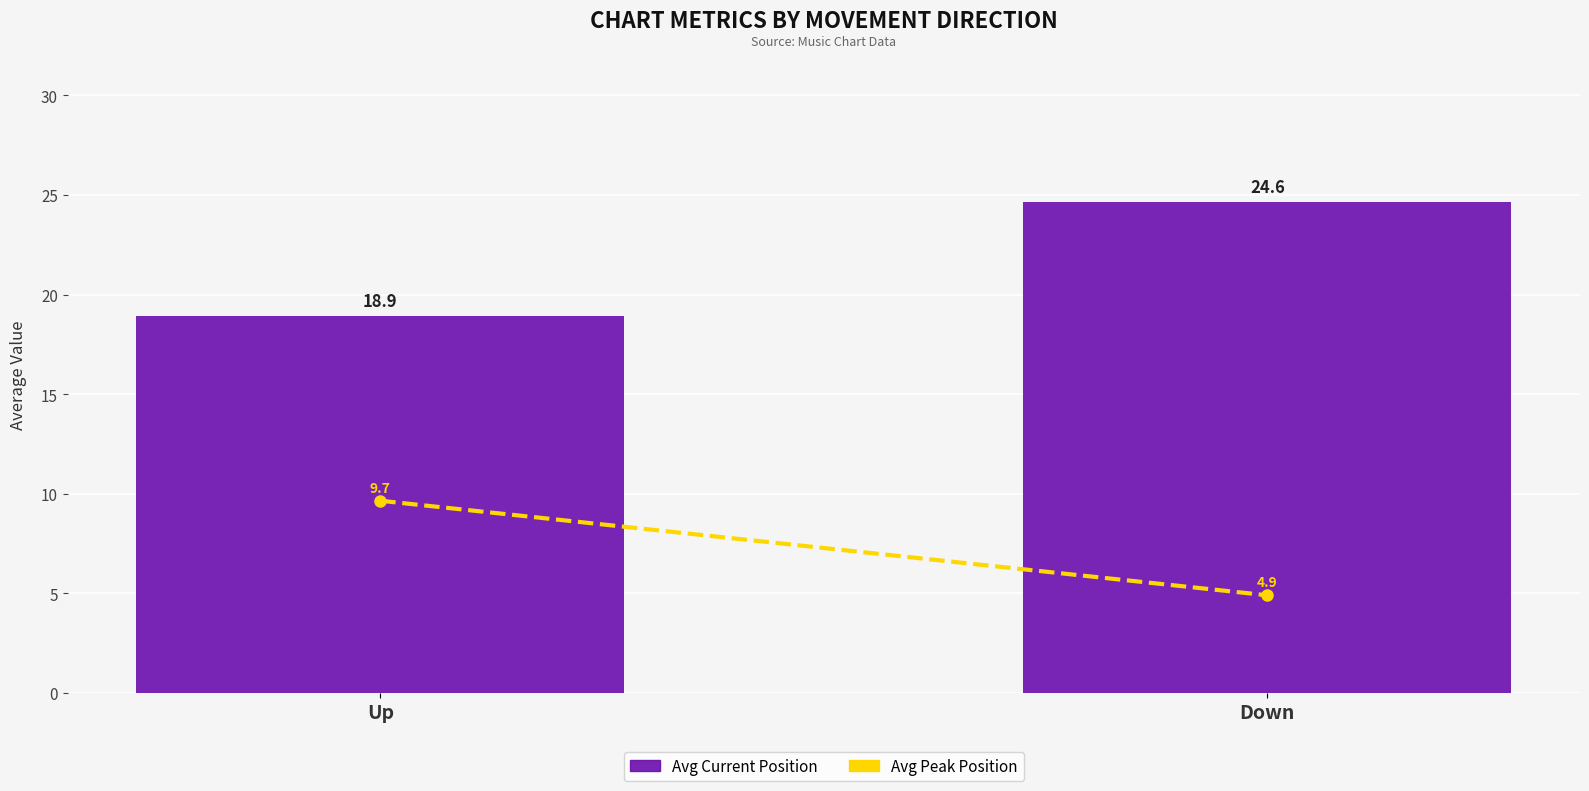

What is the label of the 2nd bar from the right?

Up